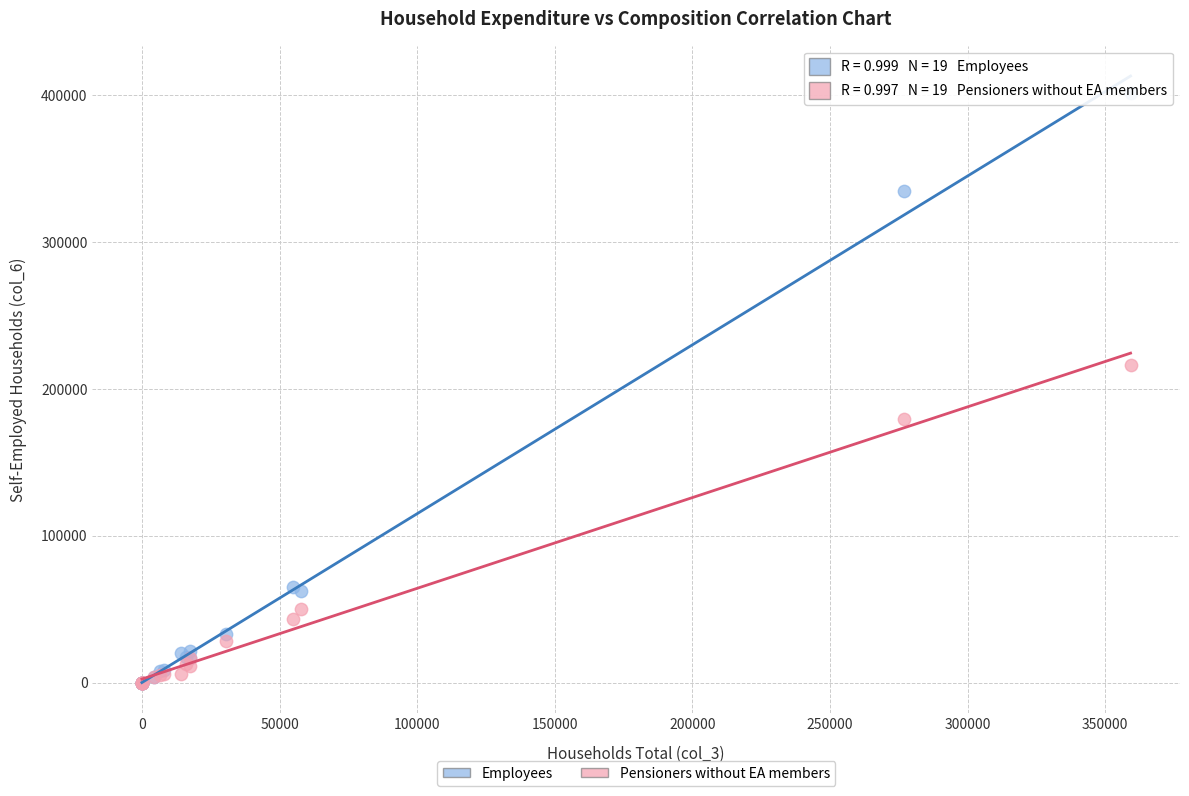

Across all series, what Y value is closest to 200611?

216163.0